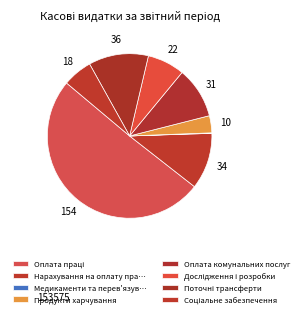

Rank the categories by value from lowest to highest.

Медикаменти та перев'язувальні матеріали, Продукти харчування, Соціальне забезпечення, Дослідження і розробки, Оплата комунальних послуг, Нарахування на оплату праці, Поточні трансферти, Оплата праці